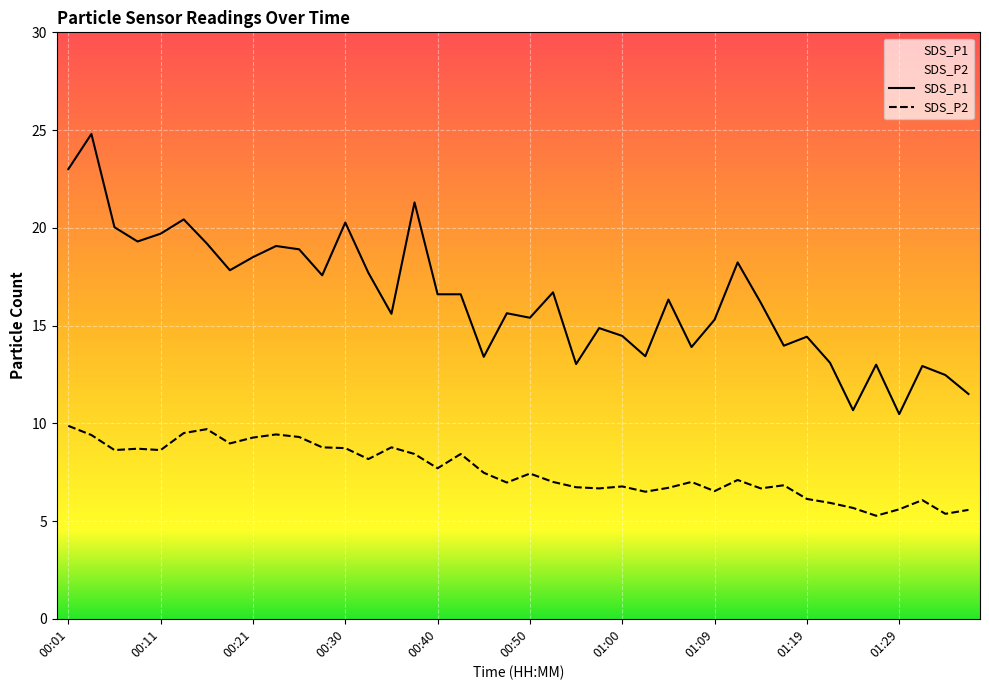

What is the value of the SDS_P2 point at the 21st from the left?

7.4